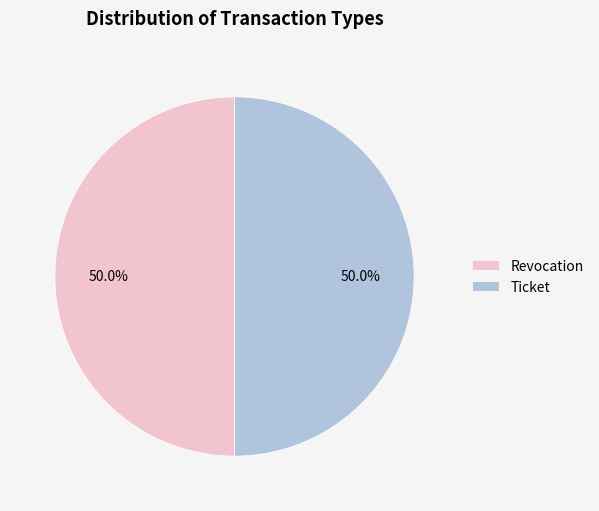

Count the number of slices in the pie.

2